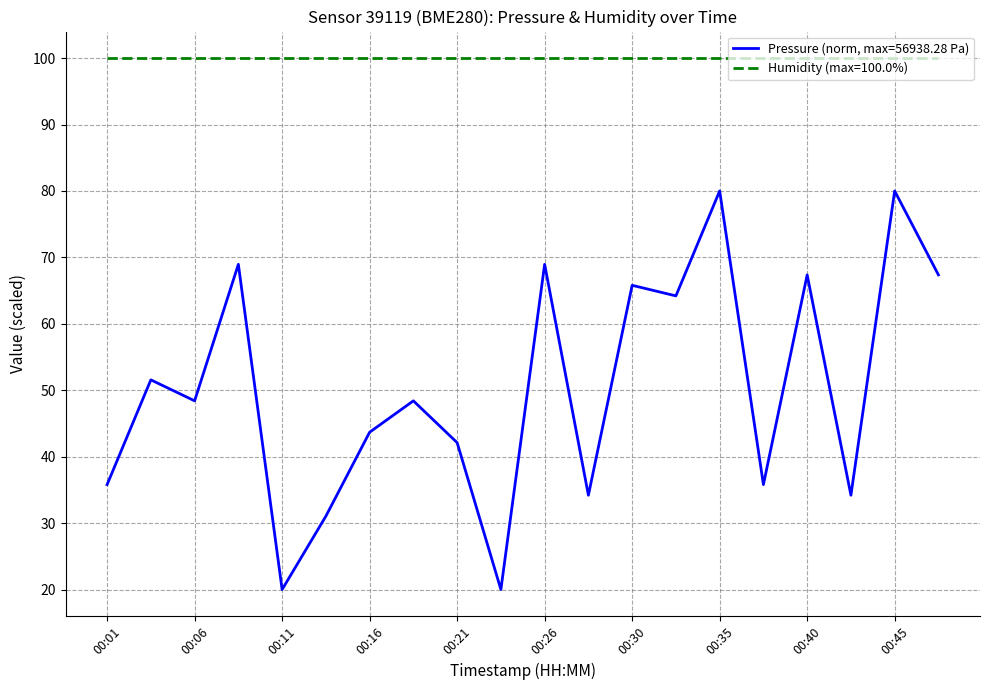

List the series in order of their overall mean, highest first.

Humidity (max=100.0%), Pressure (norm, max=56938.28 Pa)